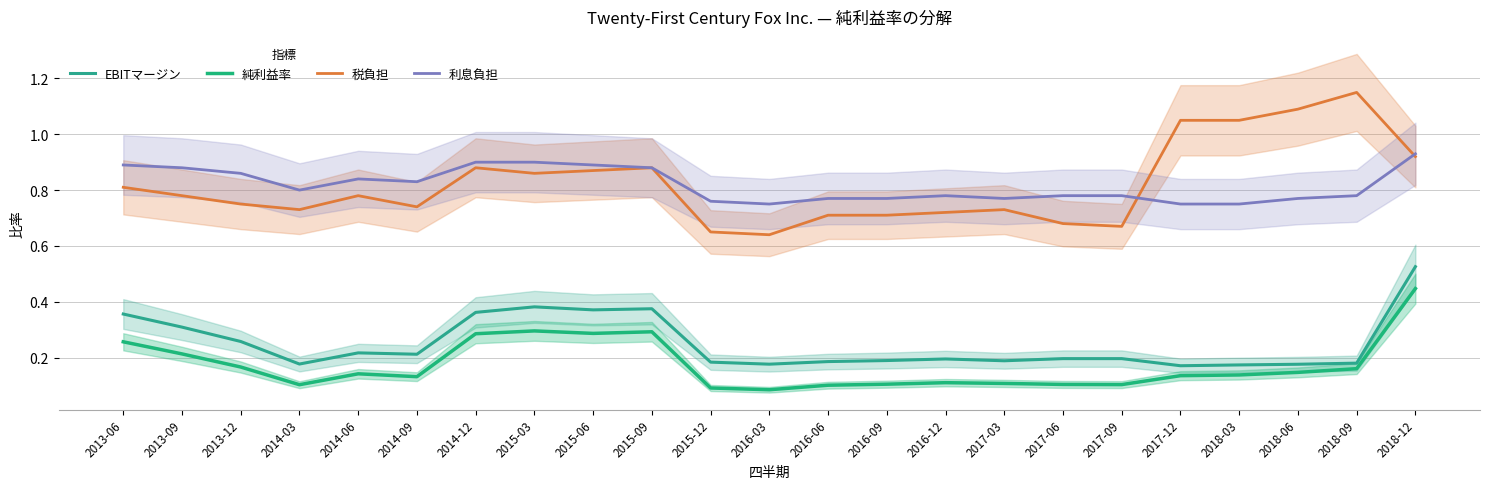

True or false: EBITマージン and 利息負担 cross at least once.

False